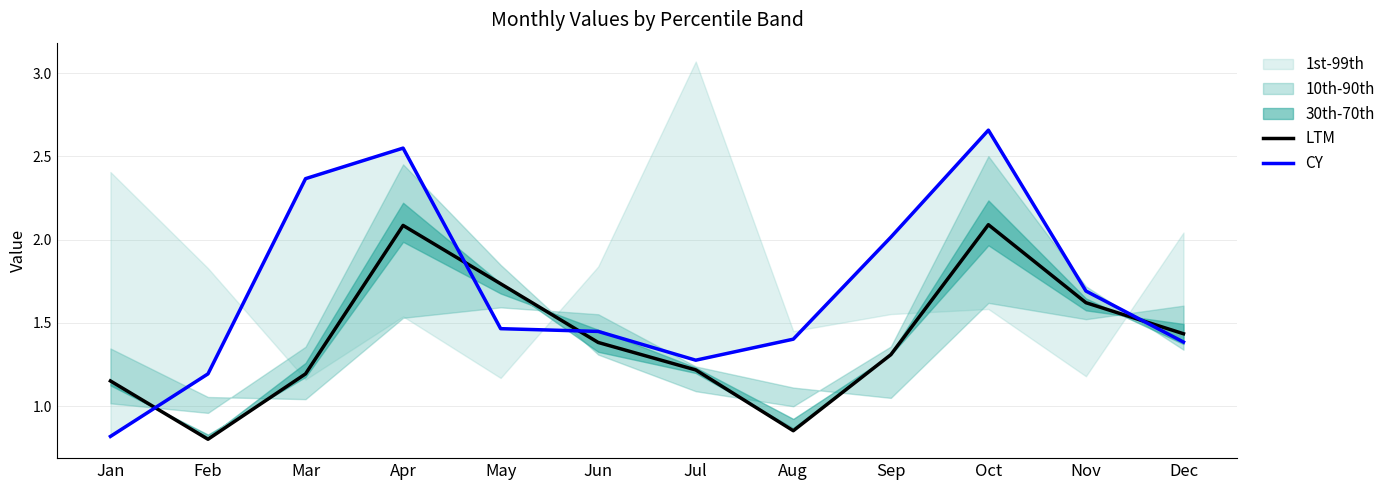

At how many categories does at least one series exceed 1?

12